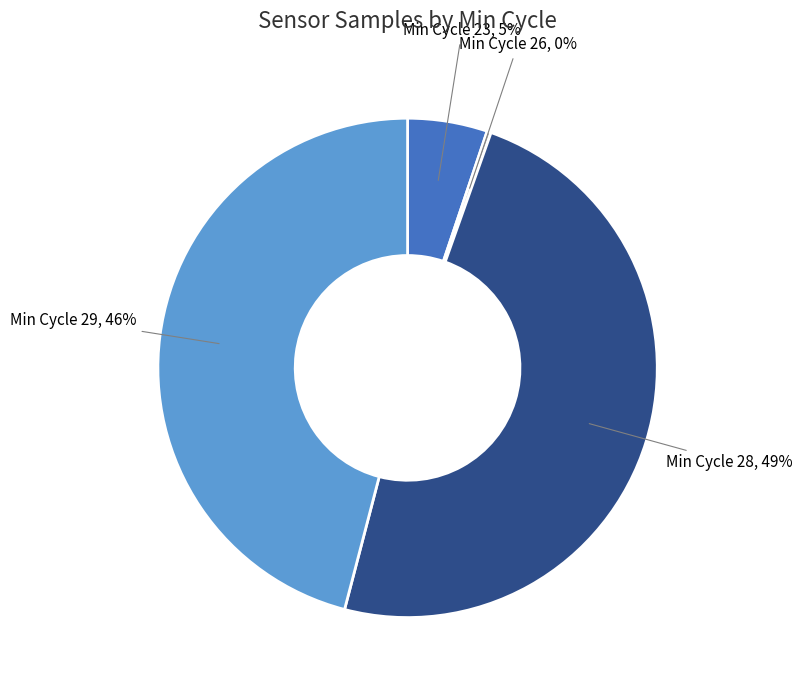

Do Min Cycle 28, 49% and Min Cycle 29, 46% together represent more than half of the pie?

Yes